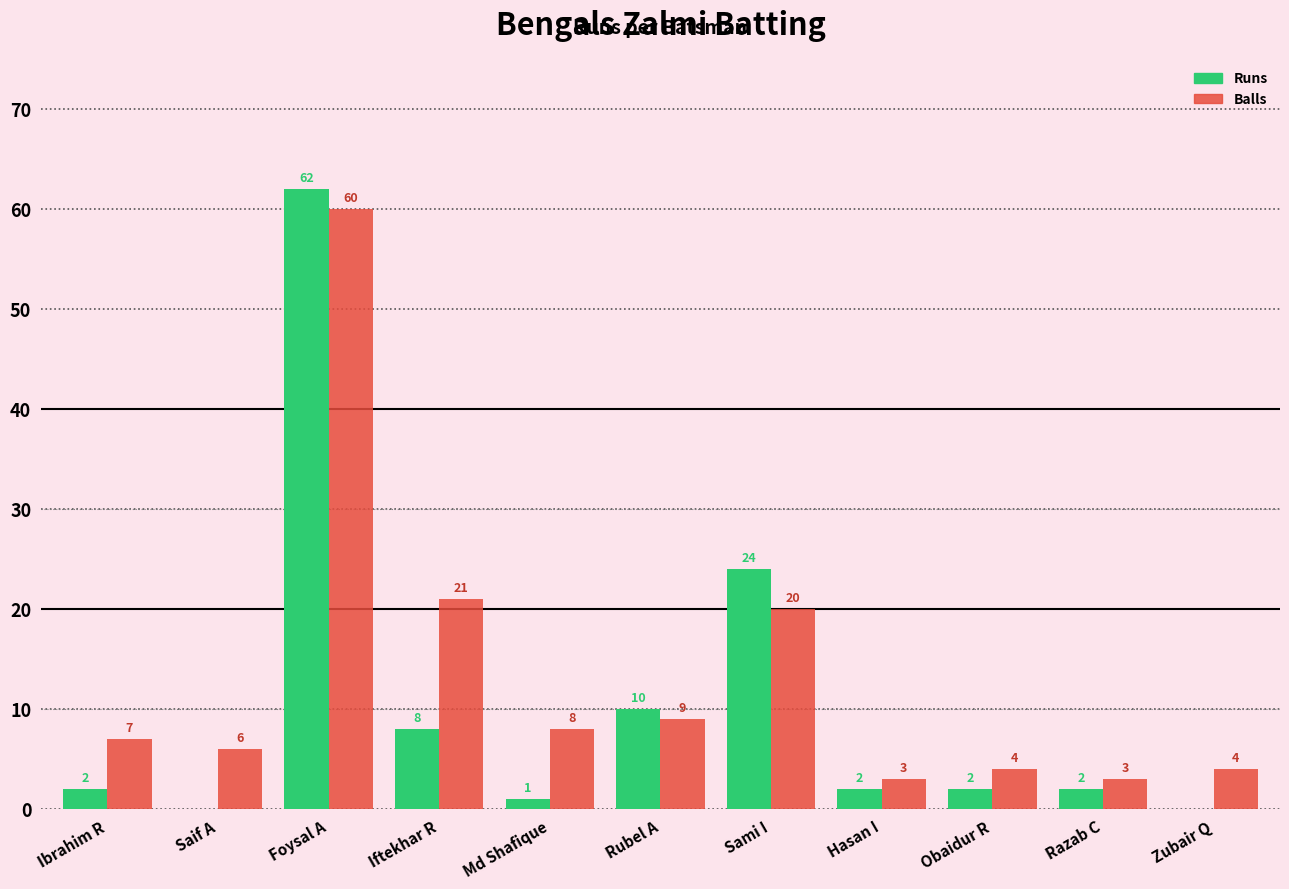

What is the total value across all series at Razab C?

5